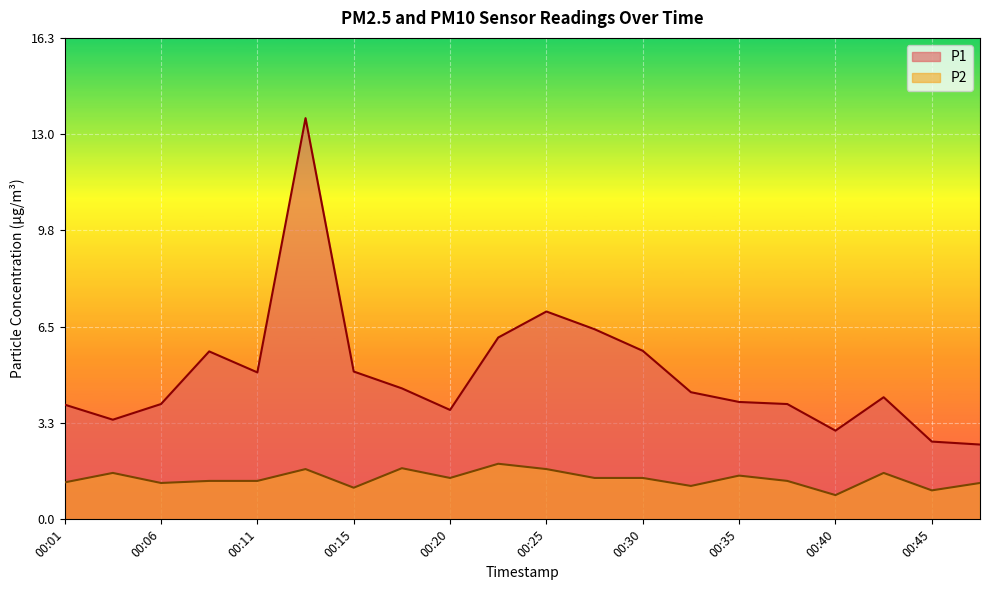

What are all the series names shown in the legend?

P1, P2